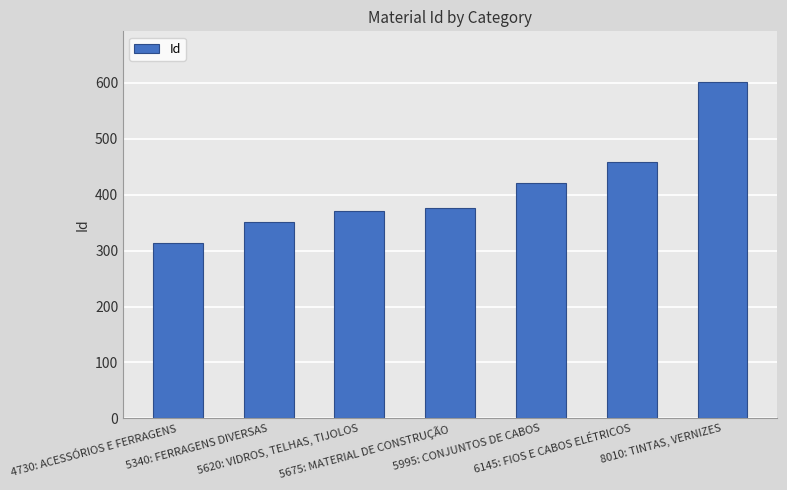

What is the value of the 4th bar from the left?

377